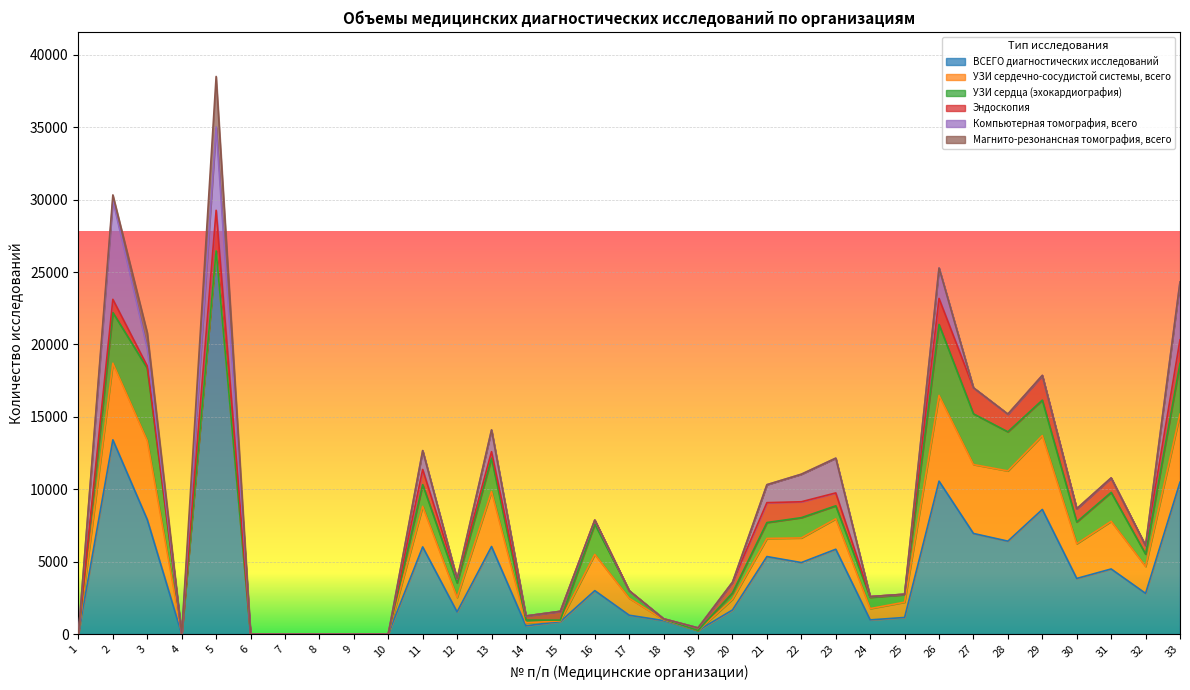

Reading left to right, what are all the values shown in this chart?

ВСЕГО диагностических исследований: 1=0	2=13413	3=7901	4=0	5=26460	6=0	7=0	8=0	9=0	10=0	11=6018	12=1530	13=6046	14=569	15=863	16=2999	17=1300	18=929	19=246	20=1664	21=5352	22=4938	23=5857	24=978	25=1146	26=10560	27=6947	28=6416	29=8605	30=3840	31=4495	32=2810	33=10488
УЗИ сердечно-сосудистой системы, всего: 1=0	2=5290	3=5450	4=0	5=0	6=0	7=0	8=0	9=0	10=0	11=2800	12=1000	13=3800	14=200	15=50	16=2500	17=1170	18=60	19=0	20=740	21=1250	22=1700	23=2100	24=780	25=1055	26=5920	27=4760	28=4850	29=5100	30=2400	31=3290	32=1860	33=4700
УЗИ сердца (эхокардиография): 1=0	2=3500	3=5000	4=0	5=0	6=0	7=0	8=0	9=0	10=0	11=1500	12=1000	13=2300	14=200	15=50	16=2100	17=520	18=40	19=0	20=440	21=1100	22=1400	23=900	24=780	25=520	26=4900	27=3500	28=2700	29=2450	30=1500	31=2000	32=850	33=3500
Эндоскопия: 1=0	2=913	3=150	4=0	5=2804	6=0	7=0	8=0	9=0	10=0	11=1050	12=270	13=450	14=280	15=607	16=270	17=0	18=25	19=180	20=728	21=1373	22=1098	23=890	24=50	25=30	26=1798	27=1798	28=1218	29=1700	30=910	31=994	32=590	33=1629
Компьютерная томография, всего: 1=0	2=6840	3=1200	4=0	5=5750	6=0	7=0	8=0	9=0	10=0	11=1300	12=0	13=1500	14=0	15=0	16=0	17=0	18=0	19=0	20=0	21=1240	22=1902	23=2400	24=0	25=0	26=2100	27=0	28=0	29=0	30=0	31=0	32=0	33=4000
Магнито-резонансная томография, всего: 1=0	2=370	3=1101	4=0	5=3492	6=0	7=0	8=0	9=0	10=0	11=0	12=0	13=0	14=0	15=0	16=0	17=0	18=0	19=0	20=0	21=0	22=0	23=0	24=0	25=0	26=0	27=0	28=0	29=0	30=0	31=0	32=0	33=0